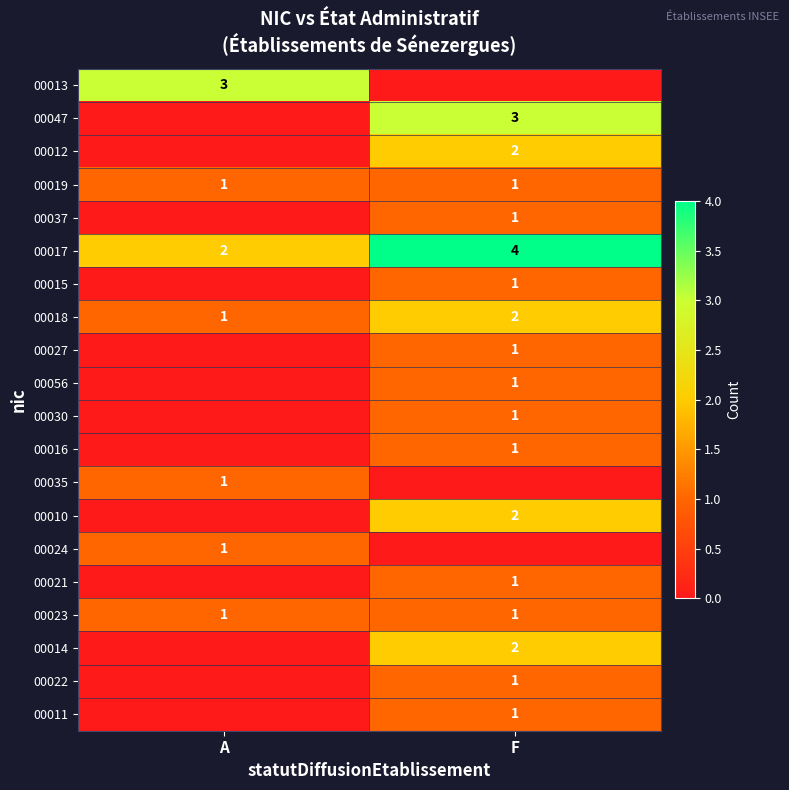

At which label does 00018 reach its peak?

F